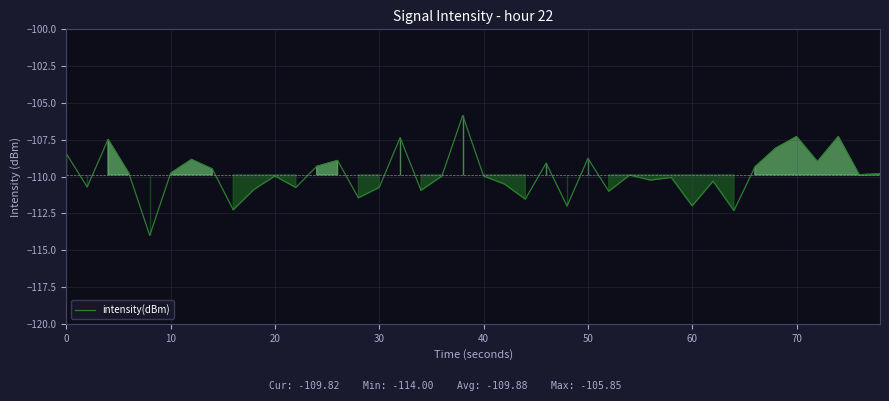

Is this an area chart (filled region under the line)?

No